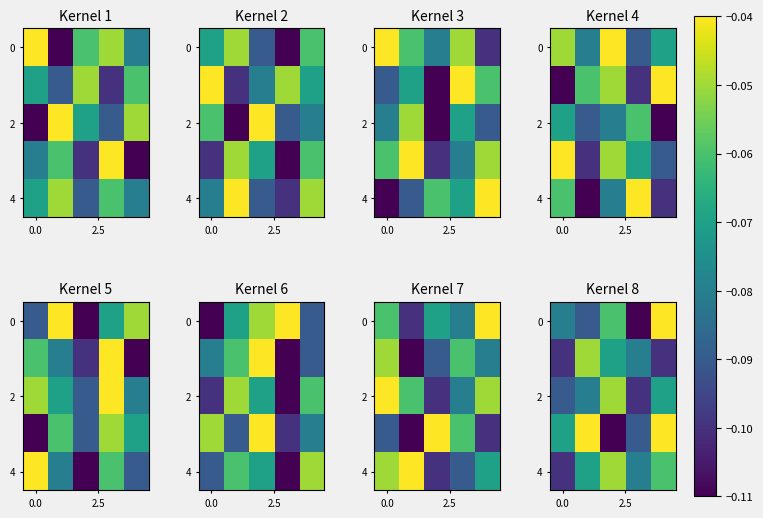

What is the difference between the maximum and minimum values in the 0 series?

0.1